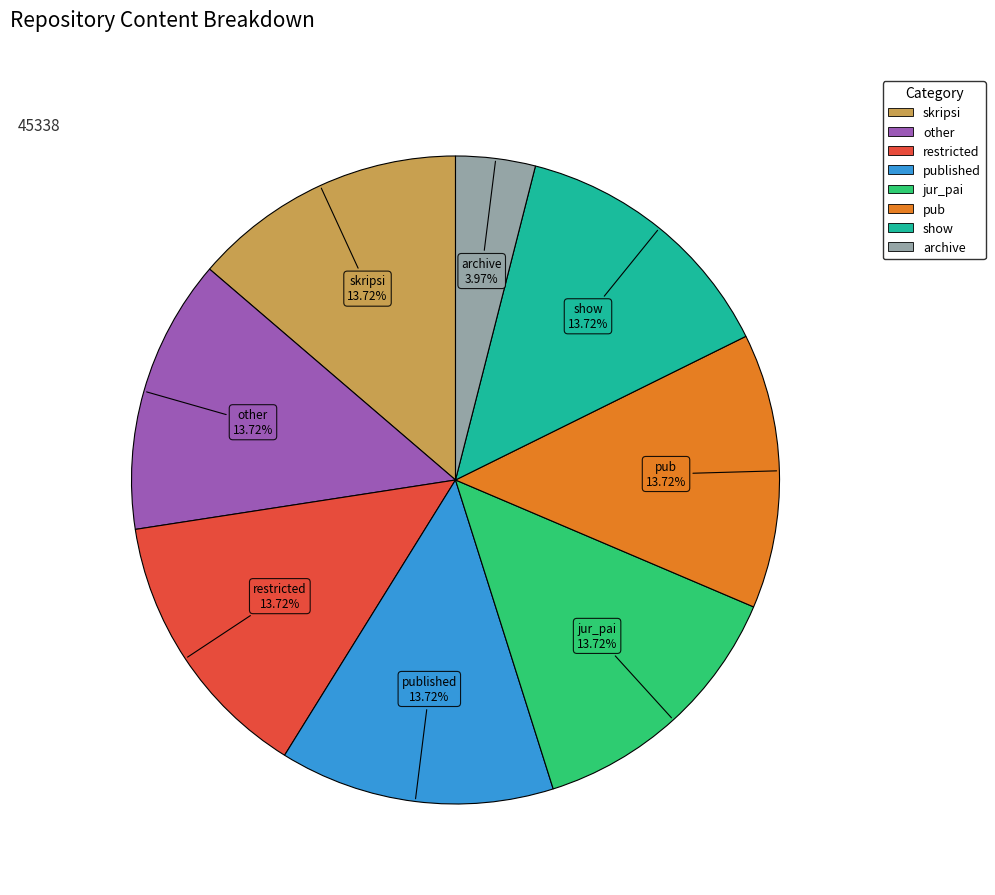

How many slices are in this pie chart?

8